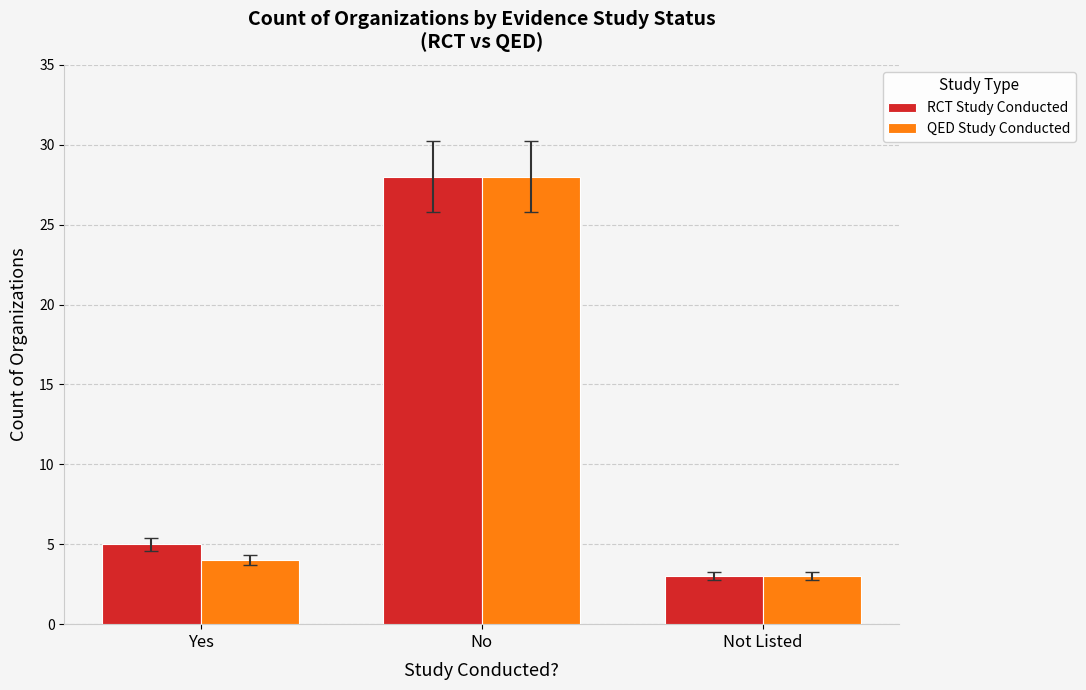

Are the bars horizontal?

No